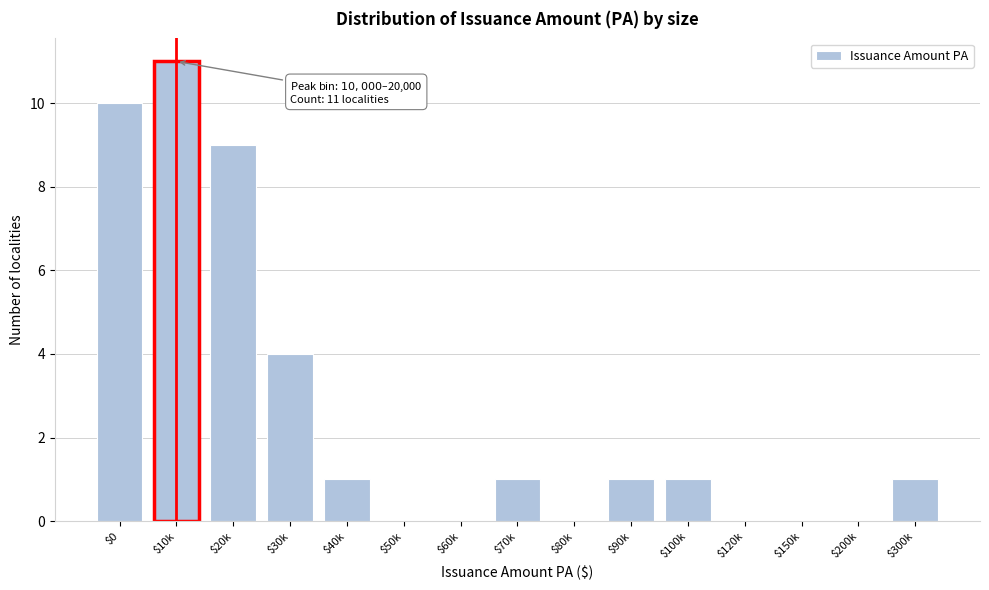

At which category does the chart reach its peak across all series?

$10k